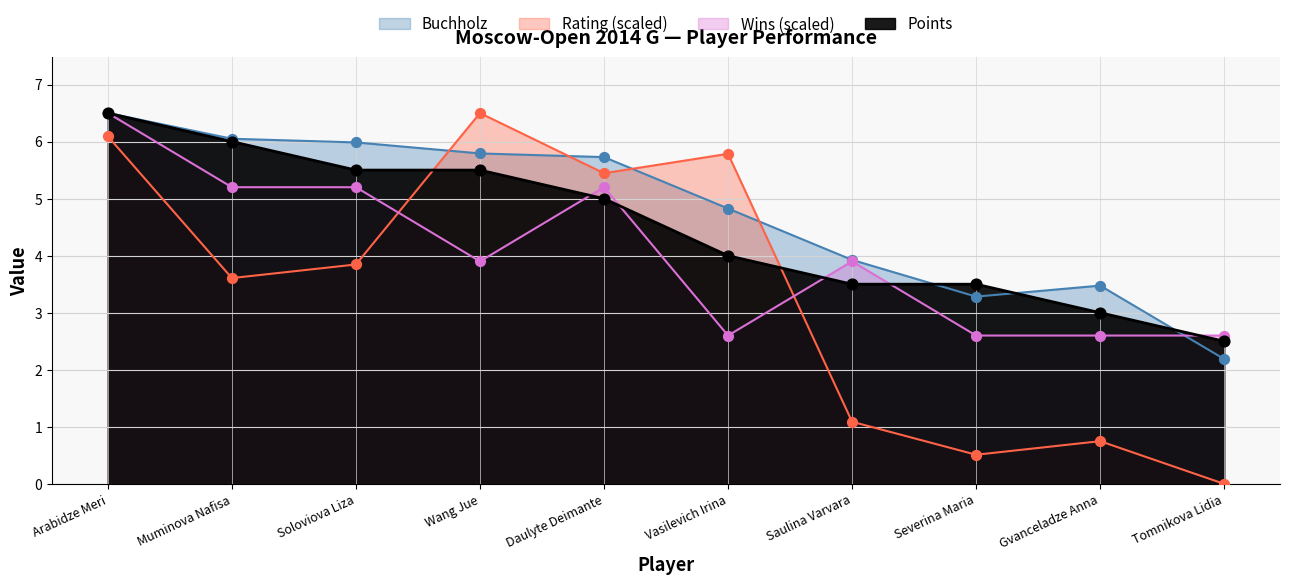

Is the value of Wins at Daulyte Deimante greater than the value of Points at Vasilevich Irina?

Yes